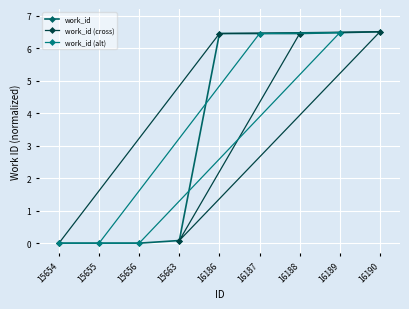

The chart shows a value of 4.2 at 16190. True or false?

False